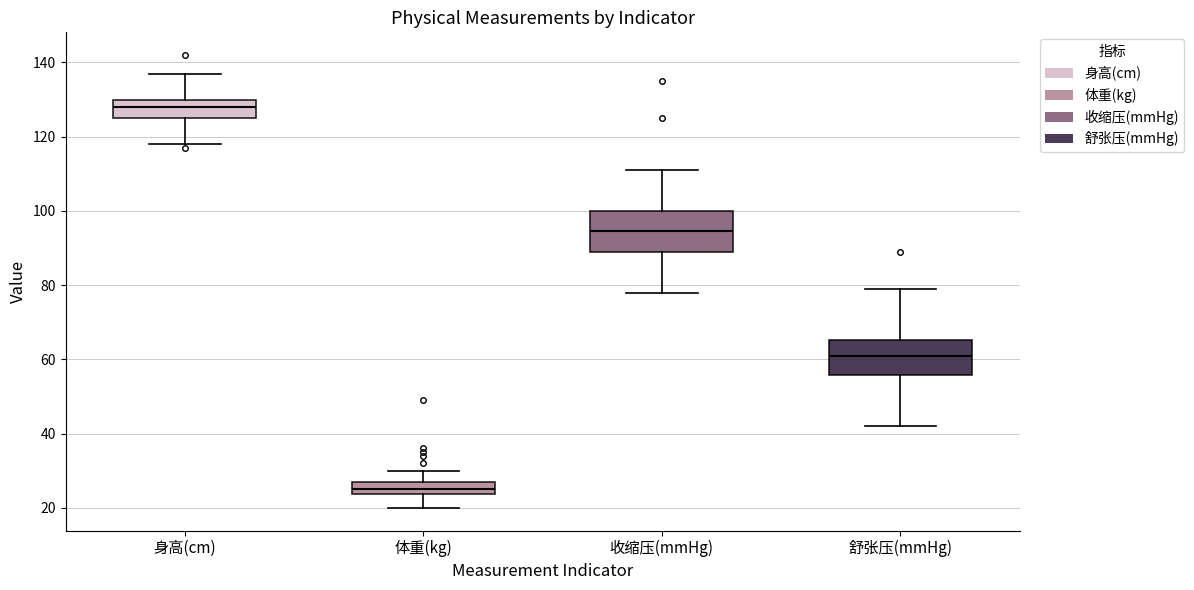

Reading left to right, transcribe this box plot: for each box, give where its median line is, the range the box spans, and where its two whiskers end, as read against the y-axis. The values are not printed on the chart, so give them approximately, as read against the axis.

身高(cm): median 128, box 126 to 130, whiskers 118 to 138
体重(kg): median 26, box 24 to 28, whiskers 20 to 30
收缩压(mmHg): median 94, box 90 to 100, whiskers 78 to 112
舒张压(mmHg): median 62, box 56 to 66, whiskers 42 to 80